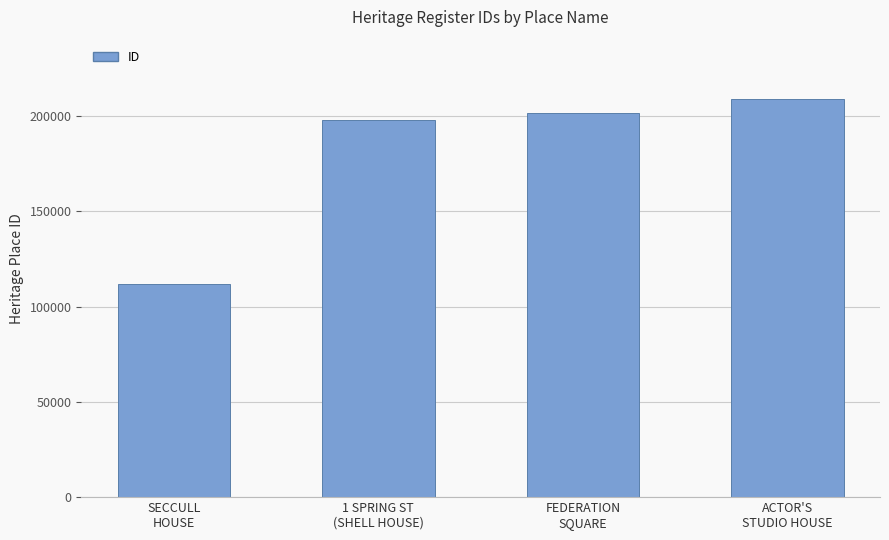

What is the change in value from 1 SPRING ST
(SHELL HOUSE) to FEDERATION
SQUARE?

+3558